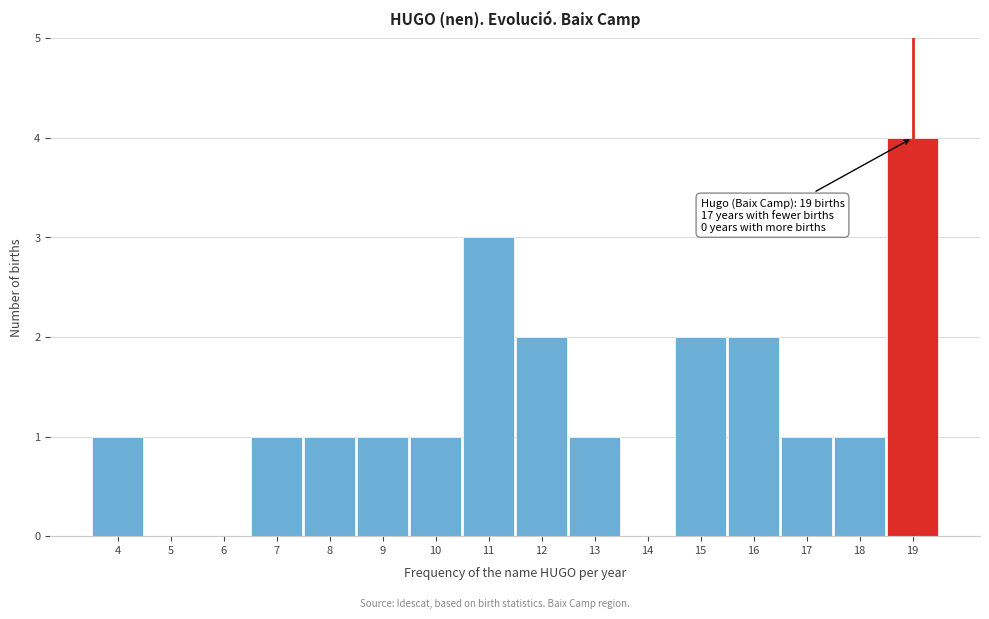

Which range on the x-axis has the tallest bar?

18.5 to 19.5